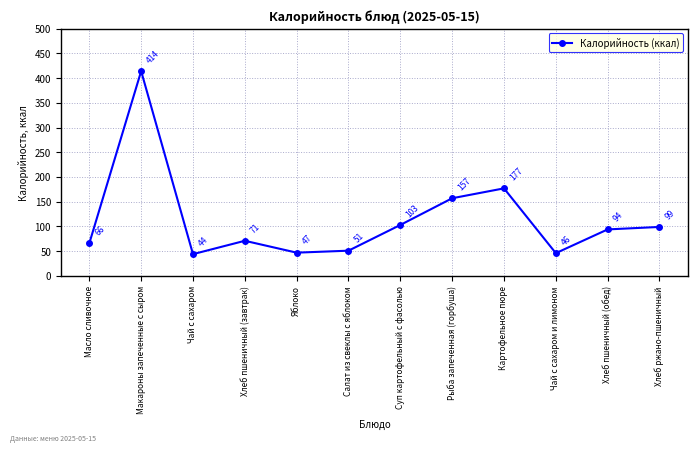

Which has a higher value, Рыба запеченная (горбуша) or Яблоко?

Рыба запеченная (горбуша)